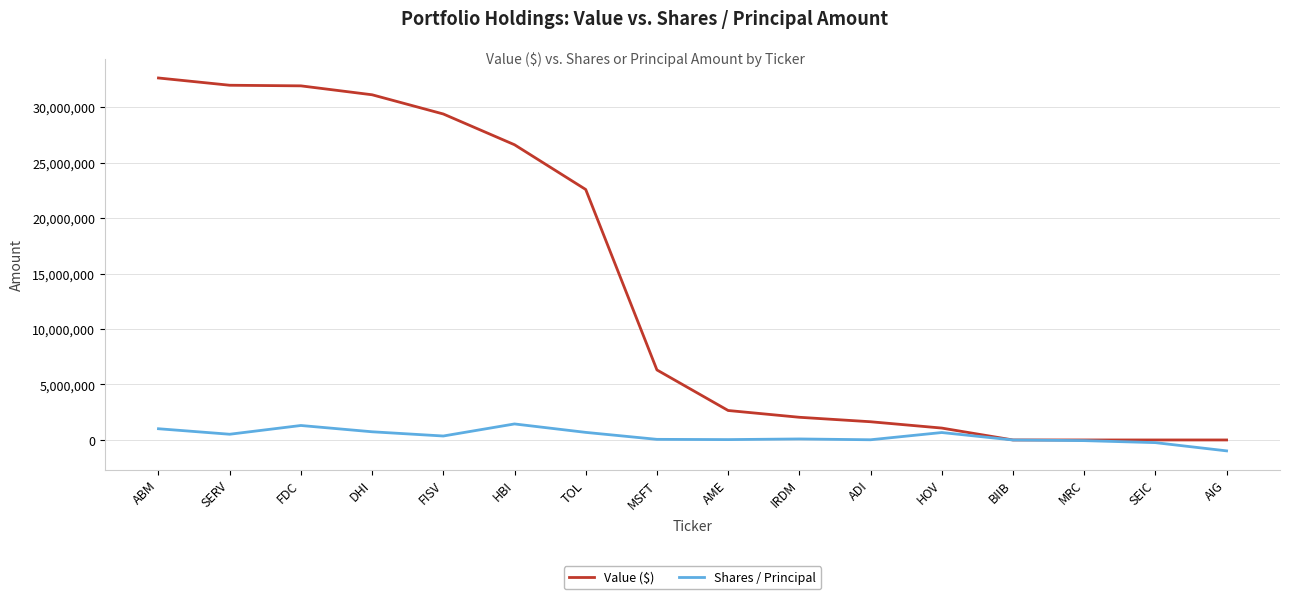

Where is Value ($) nearest to the value 16313500?

TOL